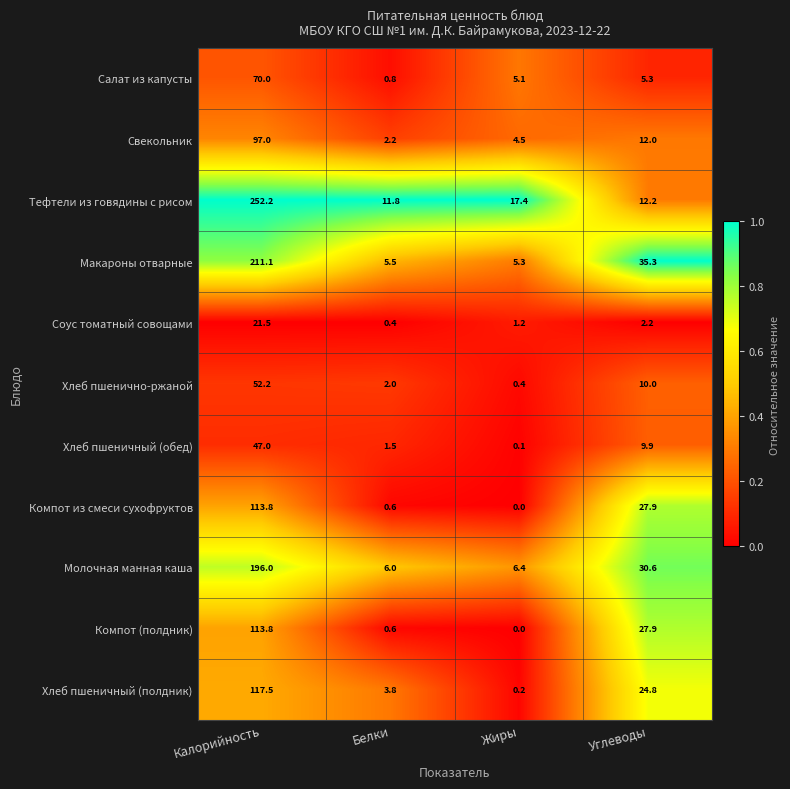

At which label does Компот из смеси сухофруктов first exceed 27?

Калорийность